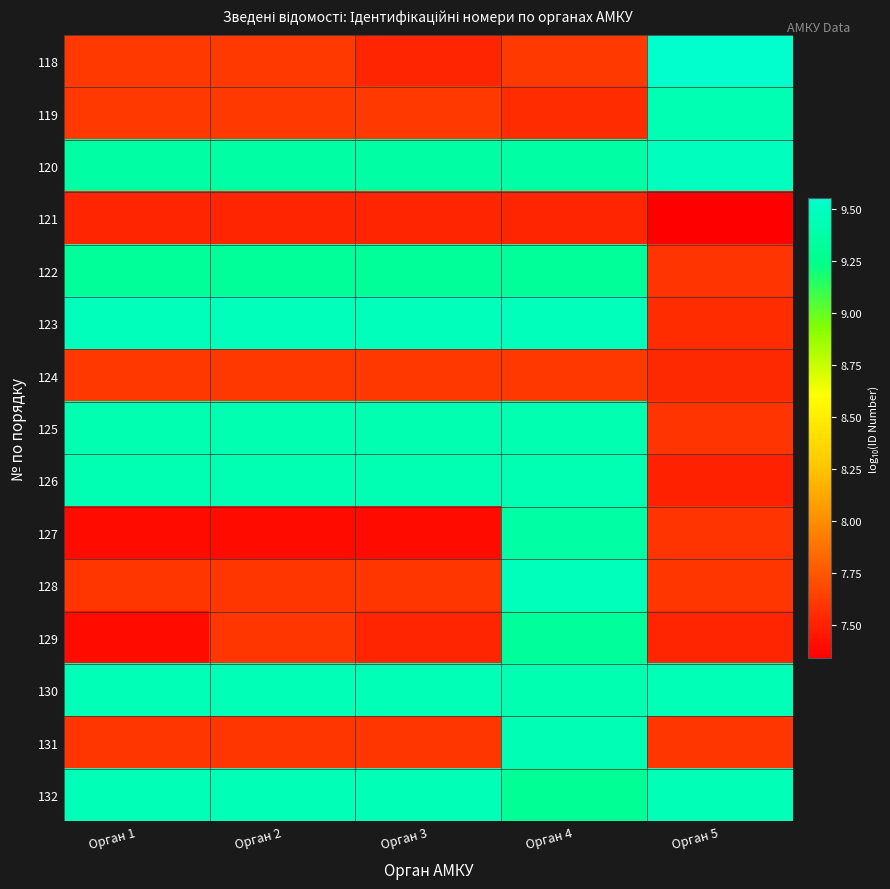

At how many categories does at least one series exceed 7?

5